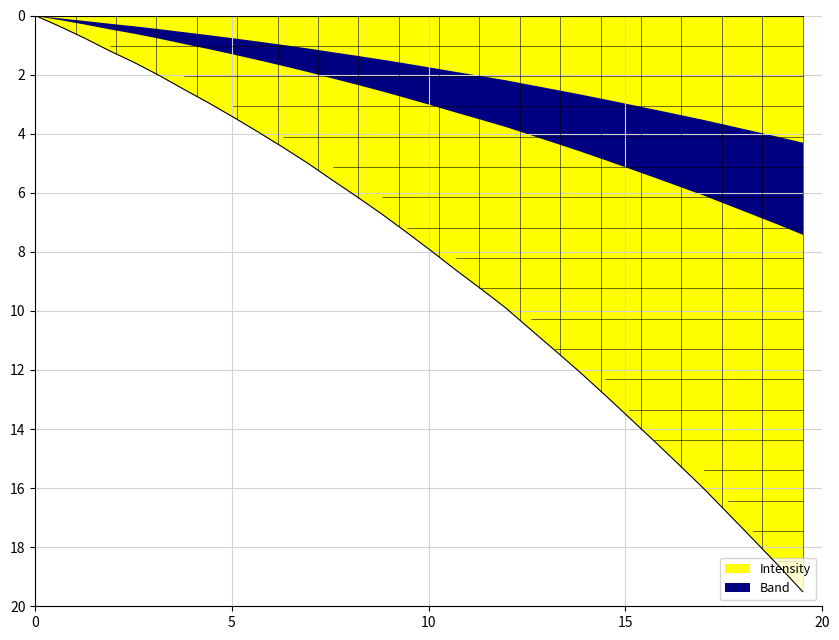

What is the difference between the second highest and second lowest values?

18.2